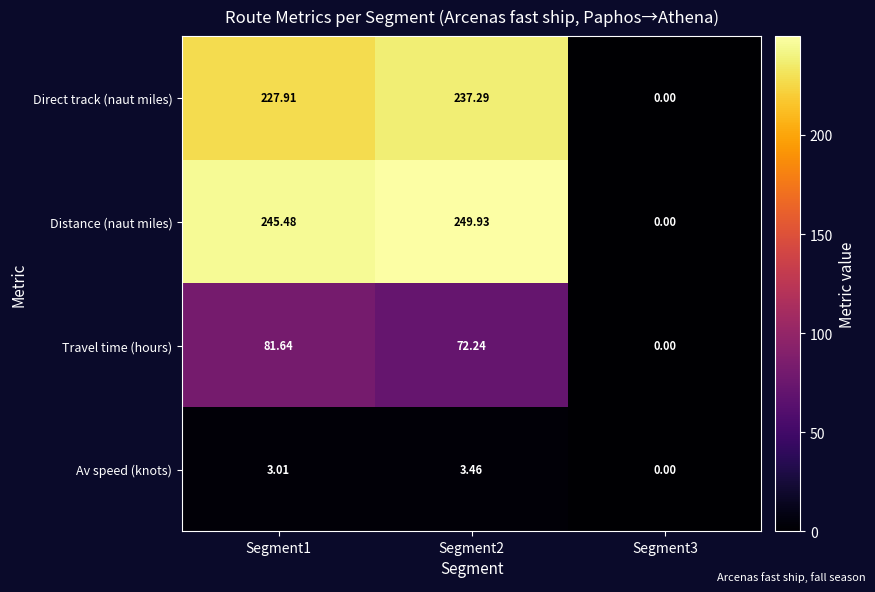

At which category does the chart reach its minimum across all series?

Segment3